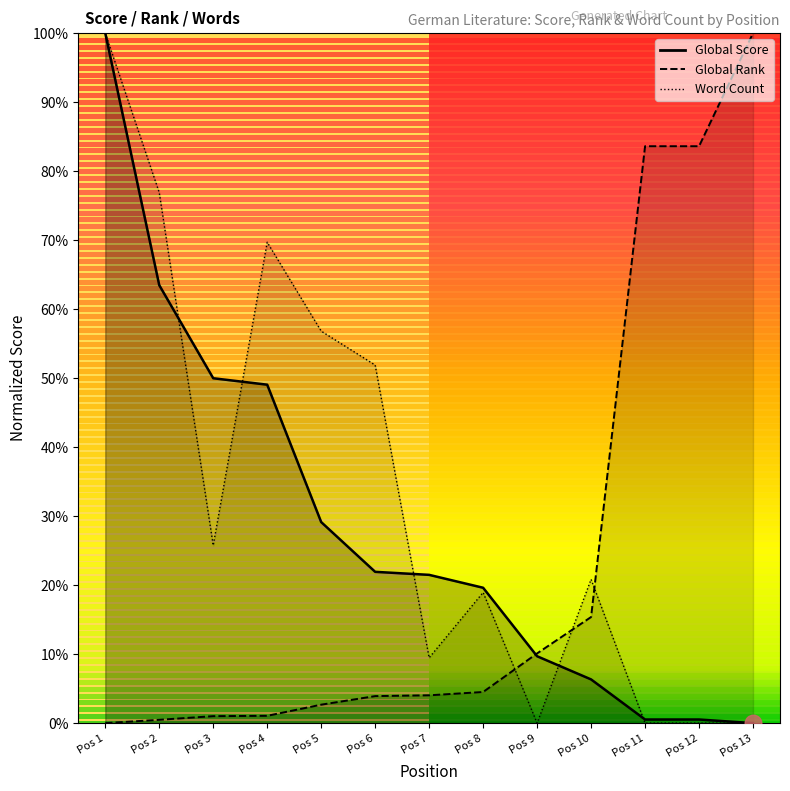

Does the chart display data point markers on the line(s)?

No